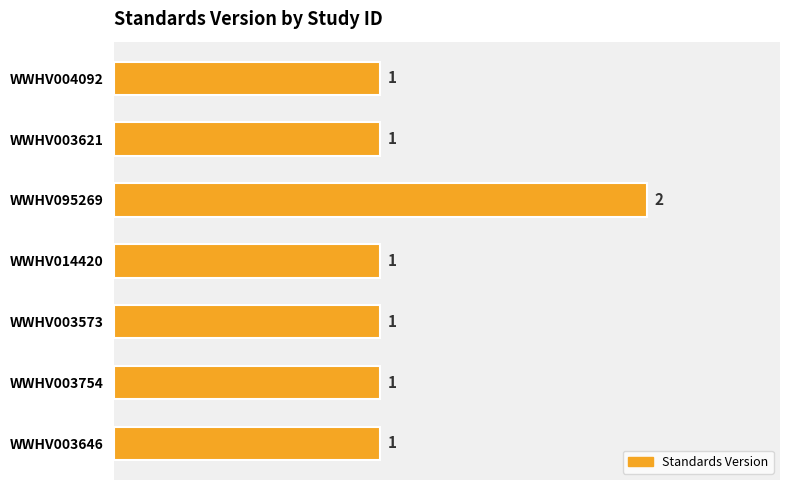

Are the bars horizontal?

Yes